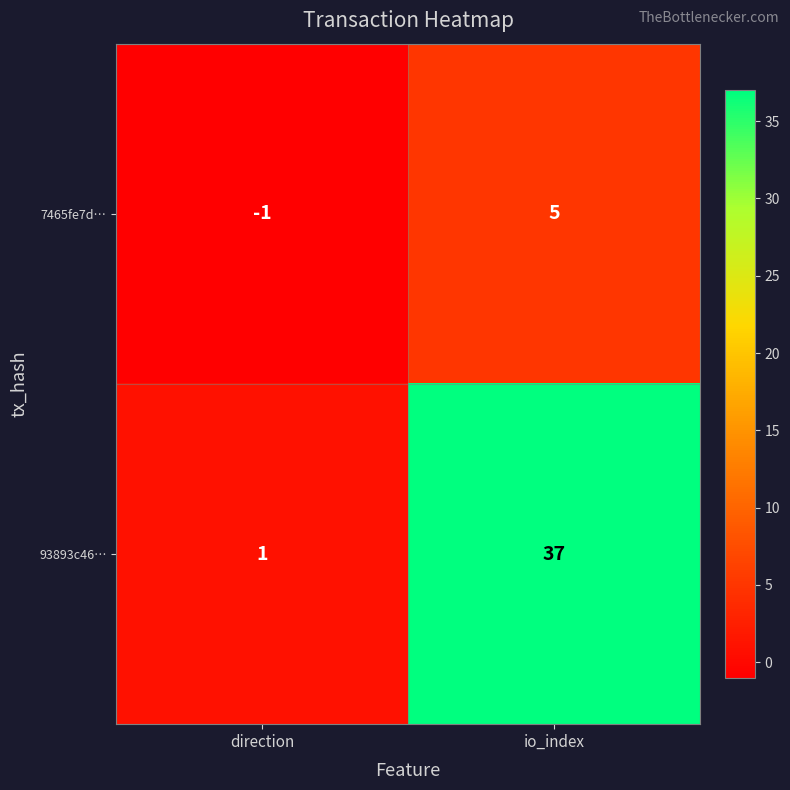

Reading left to right, list all the values displayed in this chart.

7465fe7d…: -1	5
93893c46…: 1	37